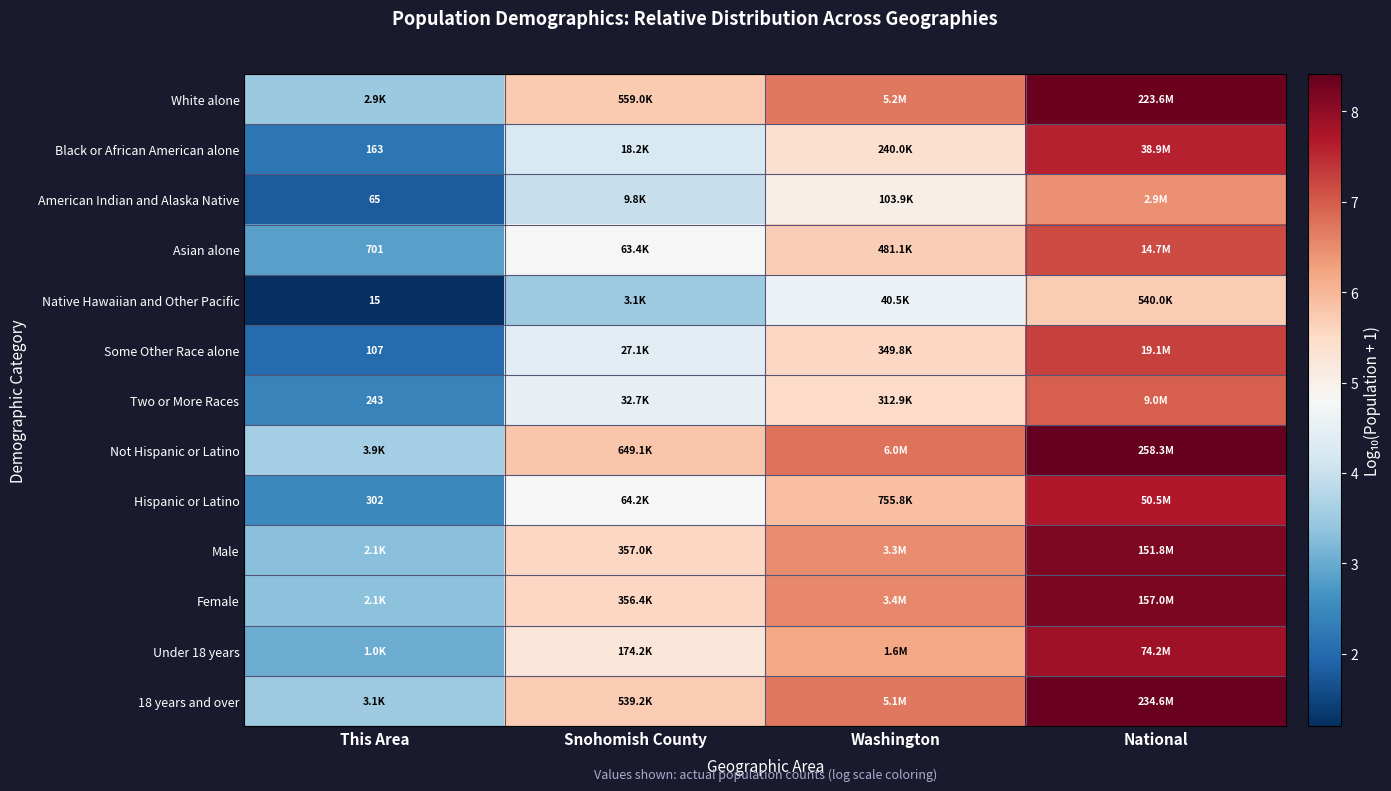

How many values in the Two or More Races series exceed 5?

2